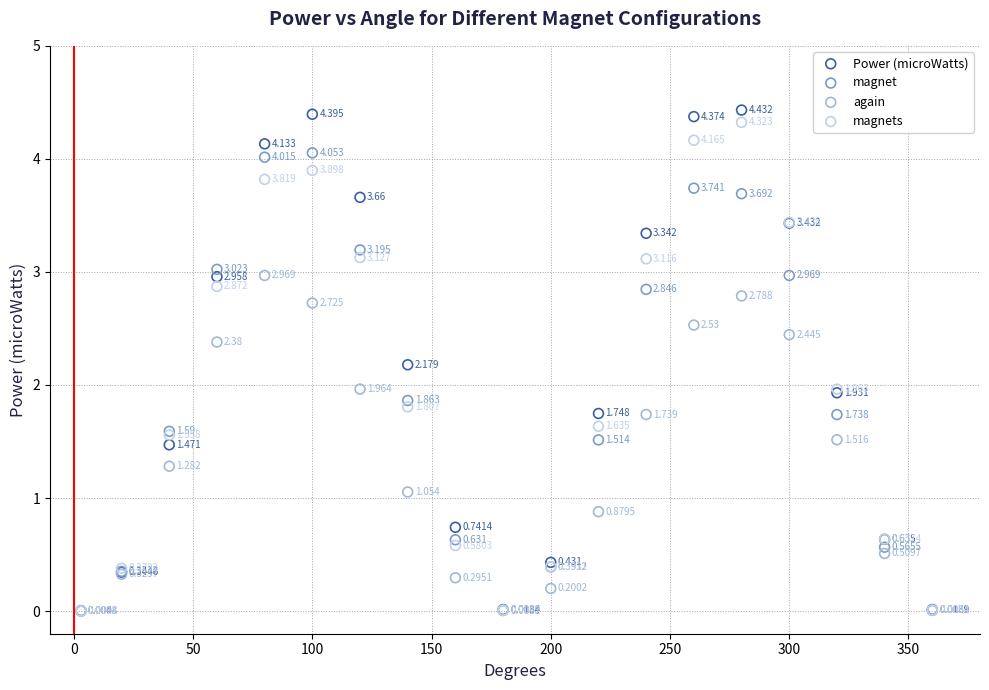

What are all the series names shown in the legend?

Power (microWatts), magnet, again, magnets